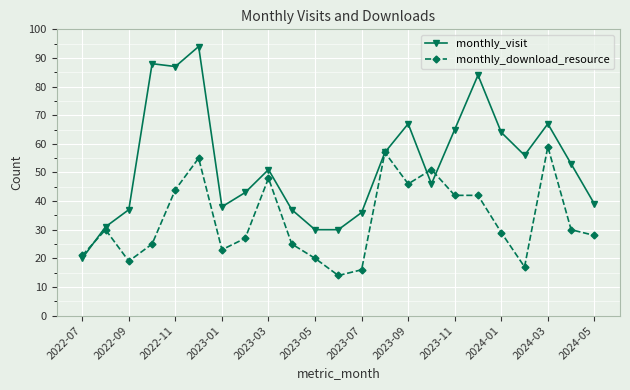

How many lines are shown in the chart?

2